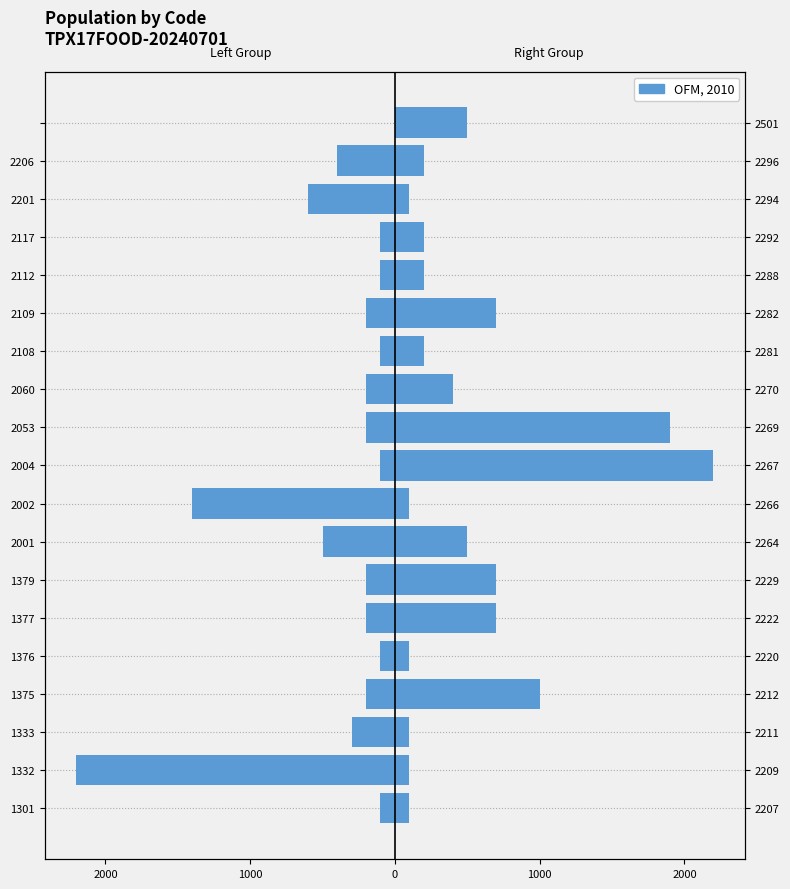

True or false: Left Group has a value of -200 at 2109.

True